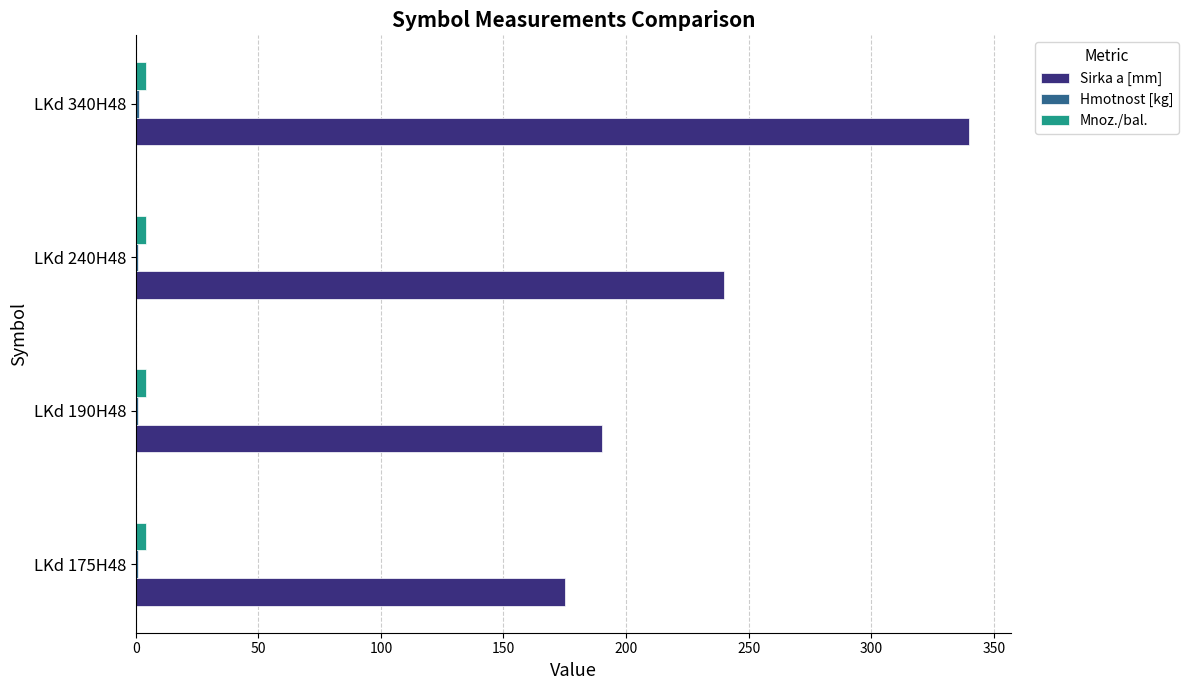

What is the greatest value displayed?

340.0